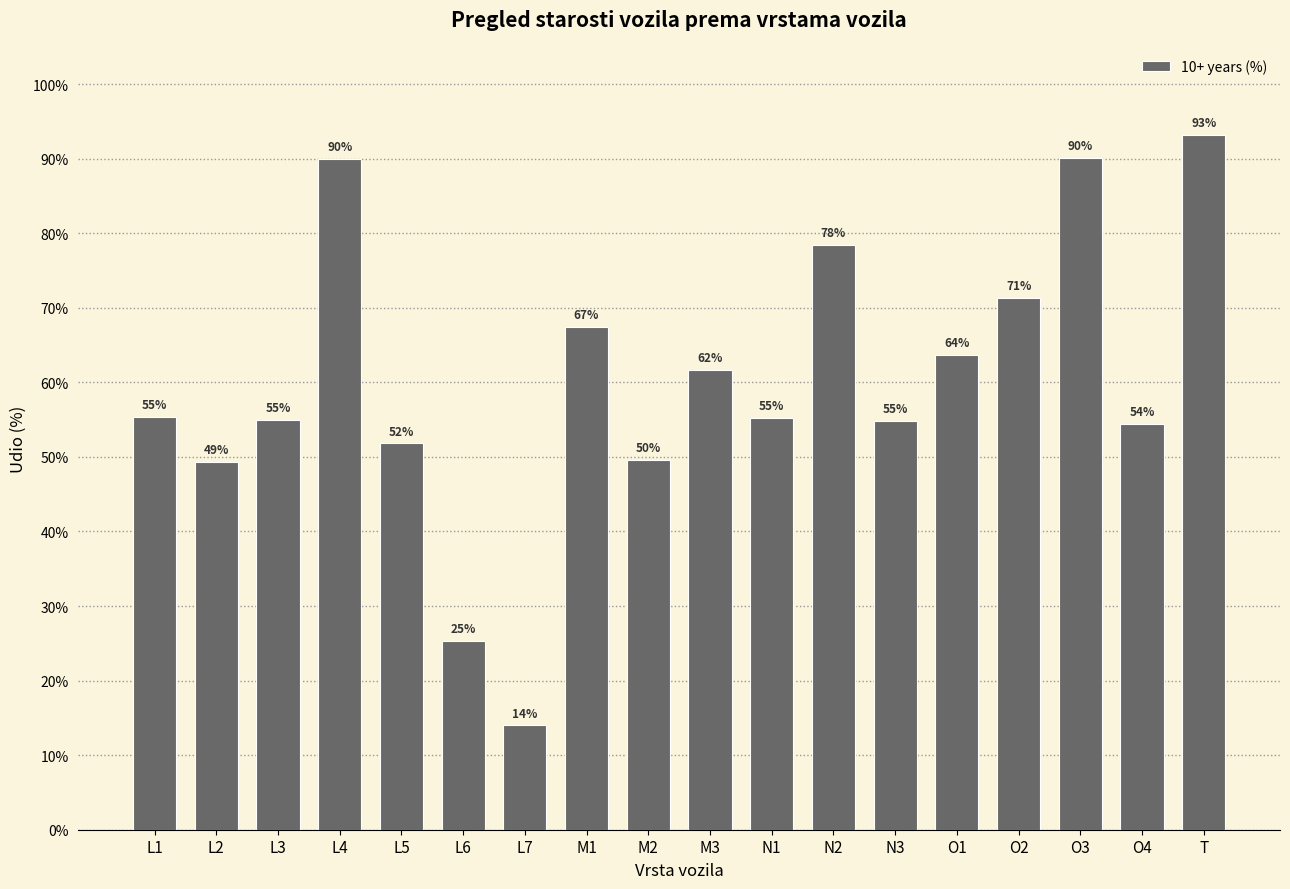

Which category has the lowest value across all series?

L7